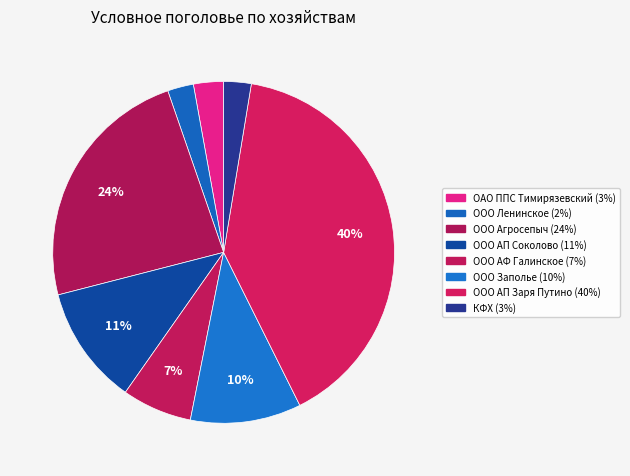

What percentage is the ООО АФ Галинское slice, to the nearest percent?

7%